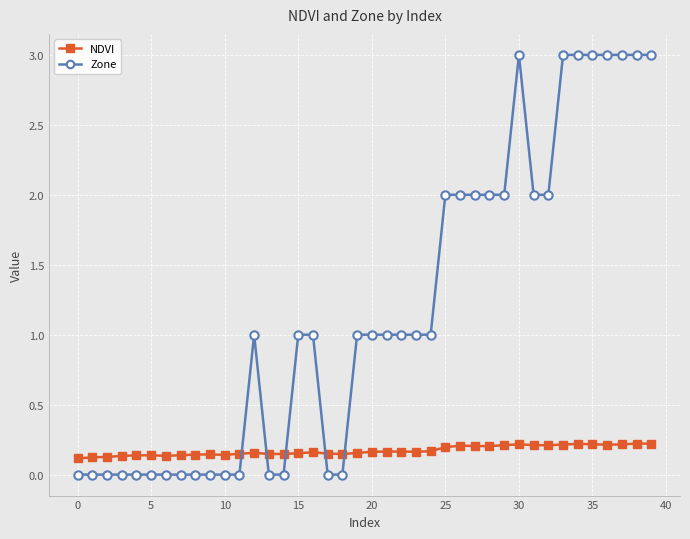

Which series has the largest range (max minus min)?

Zone